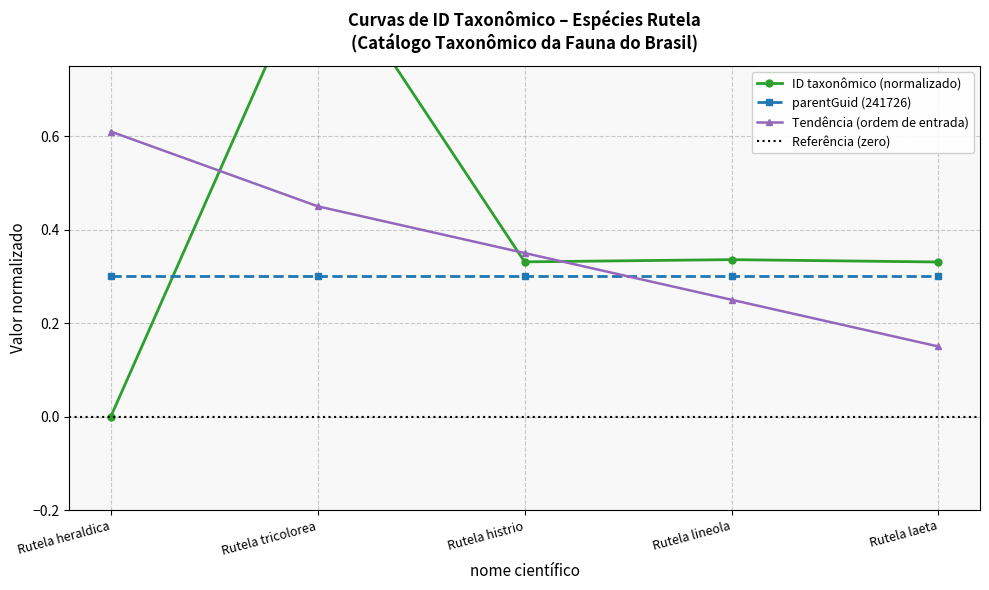

What value does the data have at Rutela tricolorea?

1.0